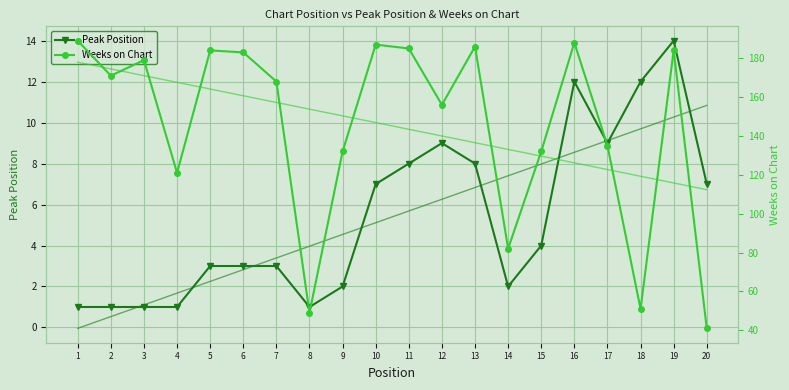

Reading right to left, list all the values displayed in this chart.

Peak Position: 20=7	19=14	18=12	17=9	16=12	15=4	14=2	13=8	12=9	11=8	10=7	9=2	8=1	7=3	6=3	5=3	4=1	3=1	2=1	1=1
Weeks on Chart: 20=41	19=184	18=51	17=135	16=188	15=132	14=82	13=186	12=156	11=185	10=187	9=132	8=49	7=168	6=183	5=184	4=121	3=179	2=171	1=189